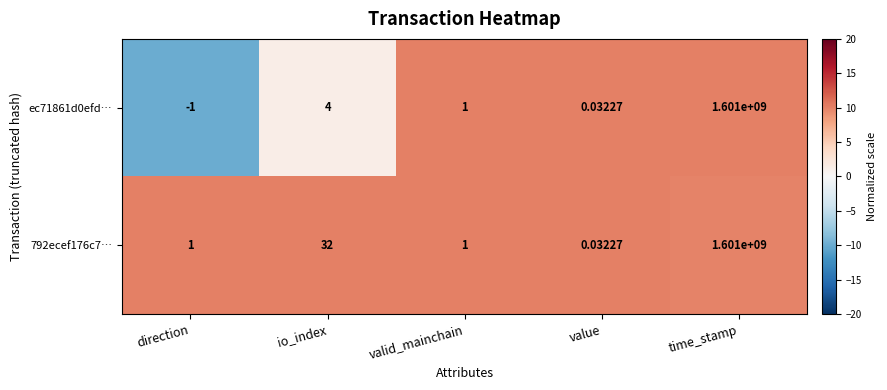

Which series has the largest total across all categories?

792ecef176c7…